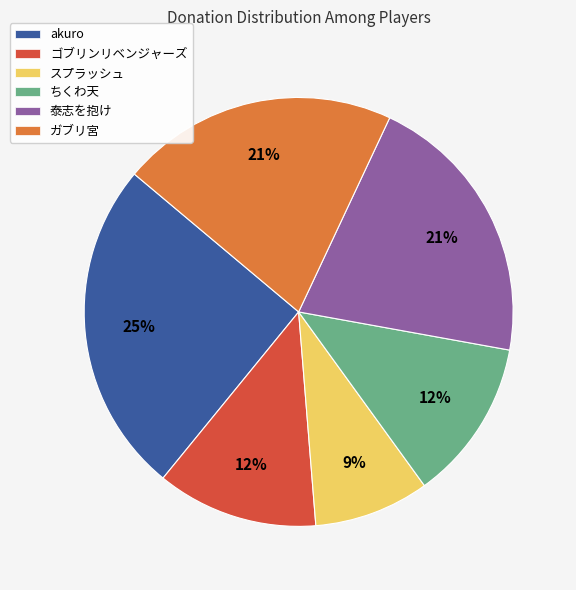

Do ガブリ宮 and 泰志を抱け together represent more than half of the pie?

No